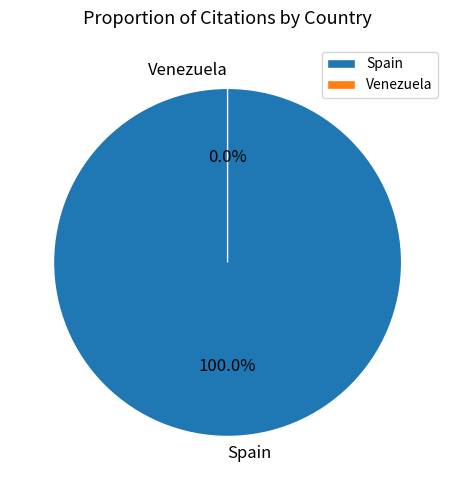

What is the largest slice in the pie chart?

Spain